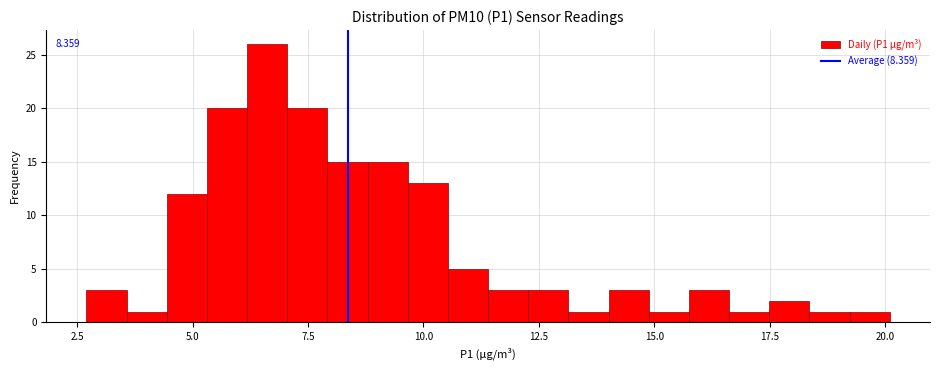

Around what value on the x-axis is the tallest bar? Give the approximate position of its centre, as read against the axis.

6.5